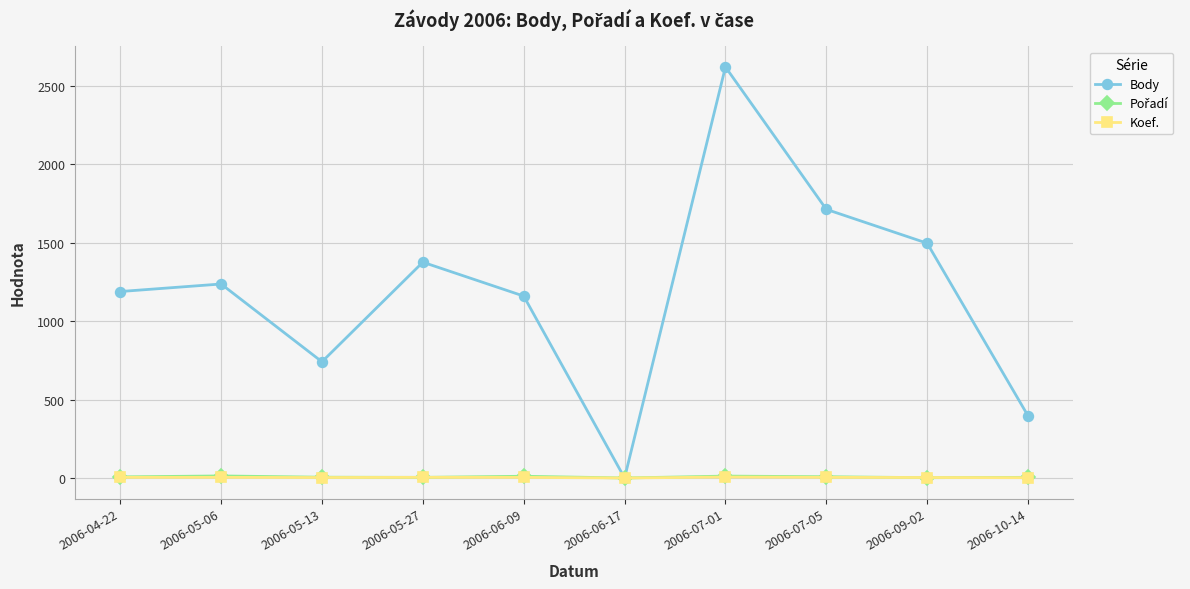

At which category does Body reach its first local valley?

2006-05-13